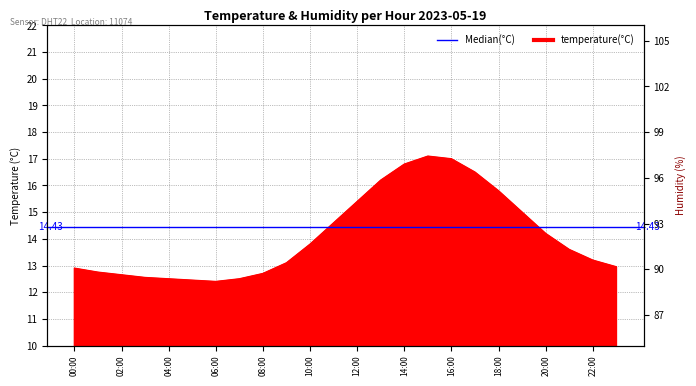

How many interior local peaks (higher than both neighbors) does the data have?

1